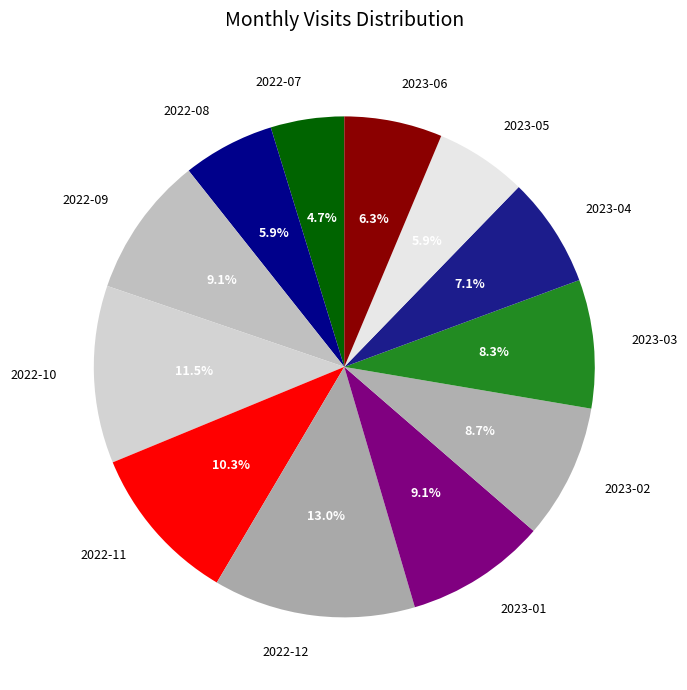

Is it true that 2022-09 is 1% of the pie?

False